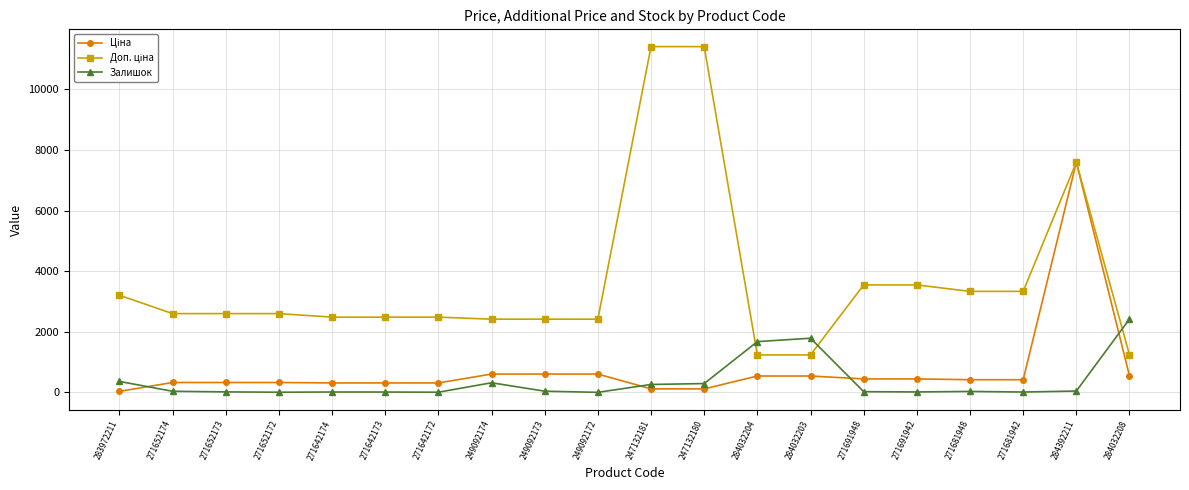

What is the value of the Залишок point at the 13th from the left?

1674.0